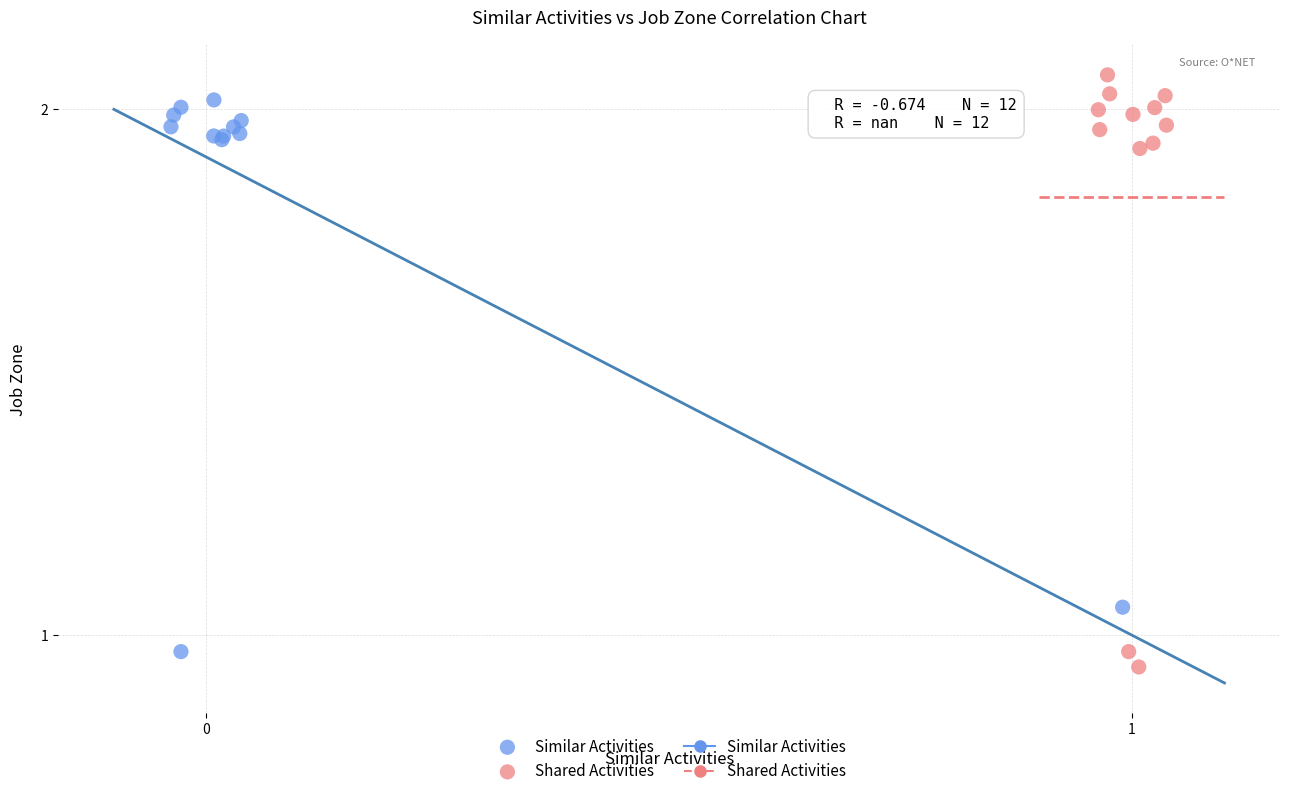

Which series contains the highest Y value?

Shared Activities